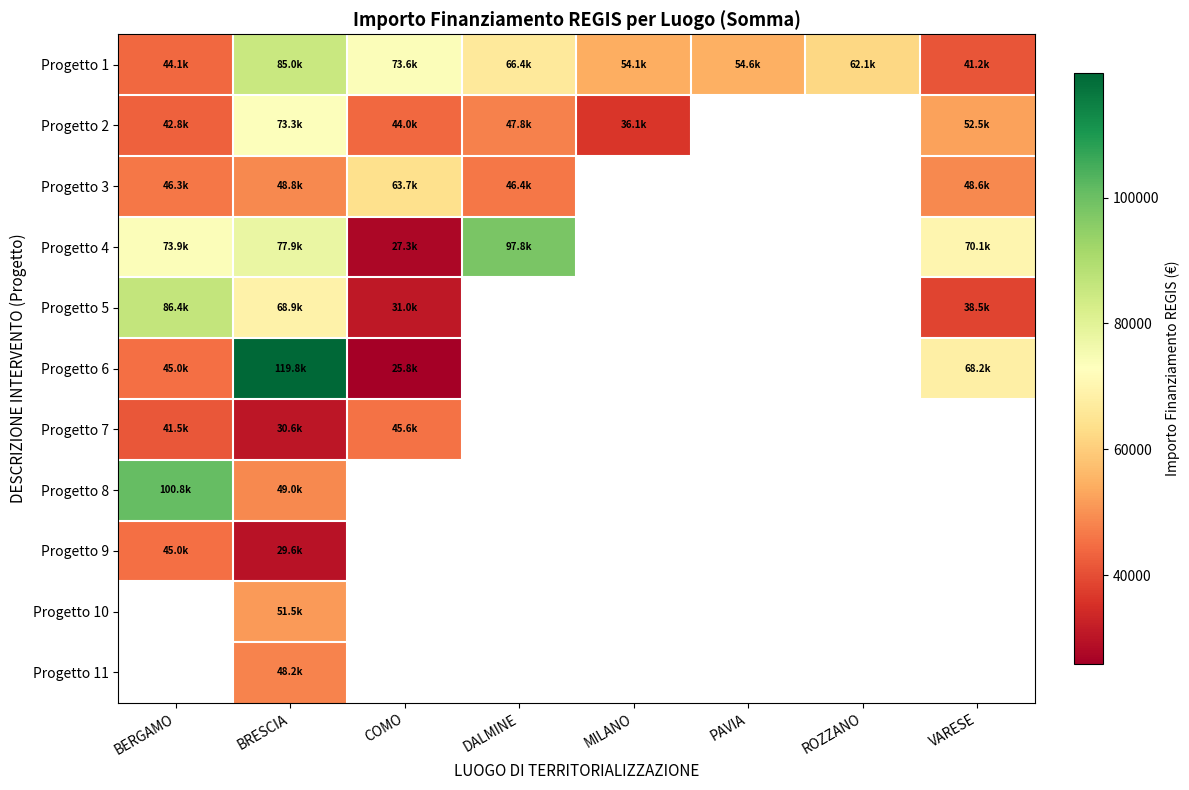

Which series has the largest total across all categories?

Progetto 1